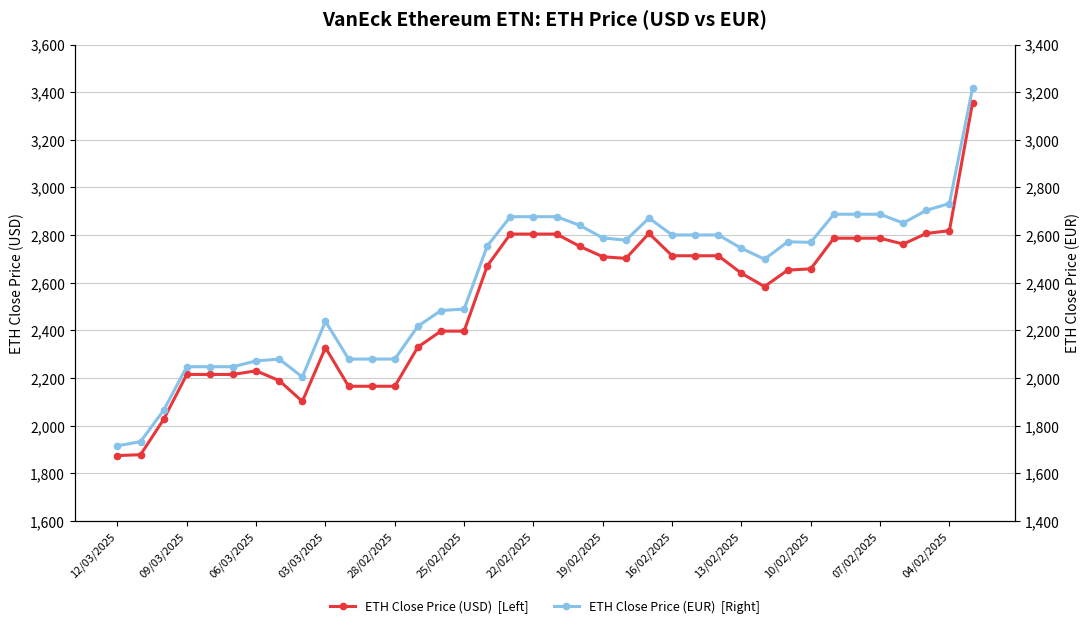

At which category does the chart reach its peak across all series?

37